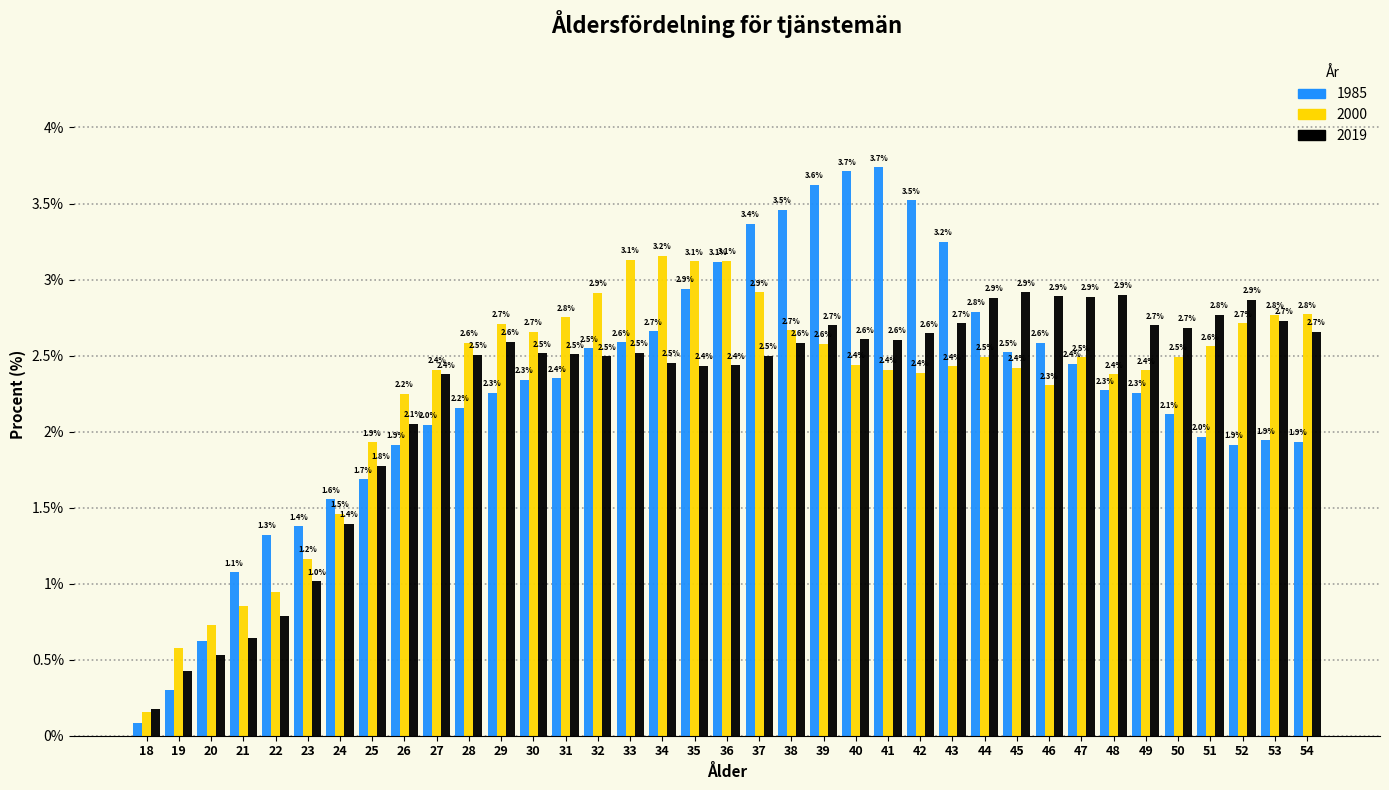

Read the 2000 value at 29.

2.7